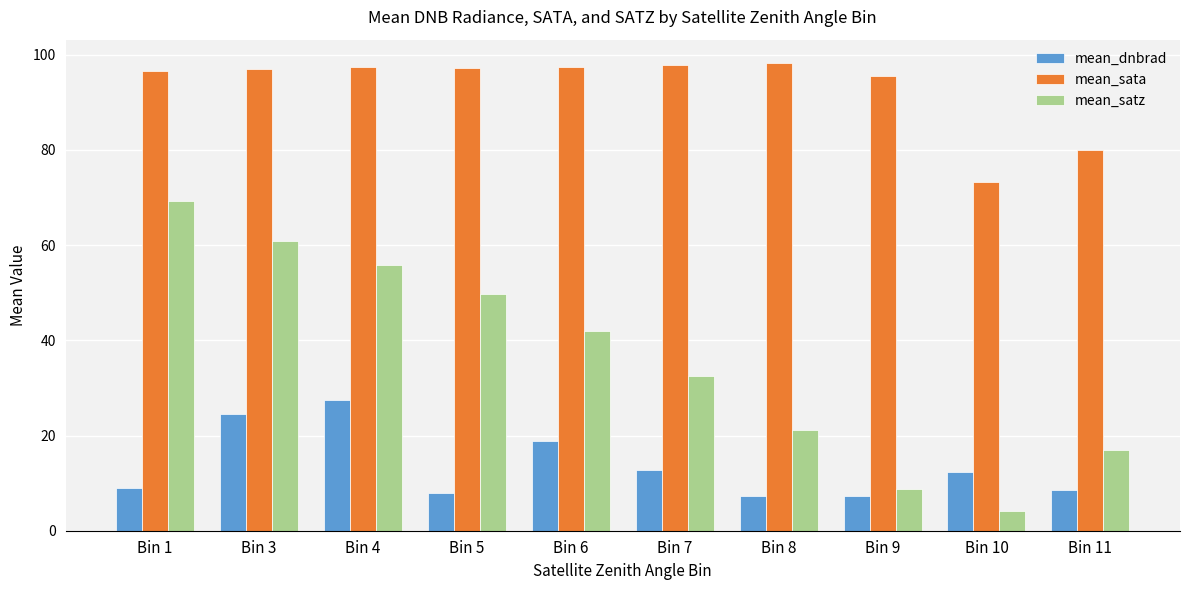

How many bars are there in each group?

3